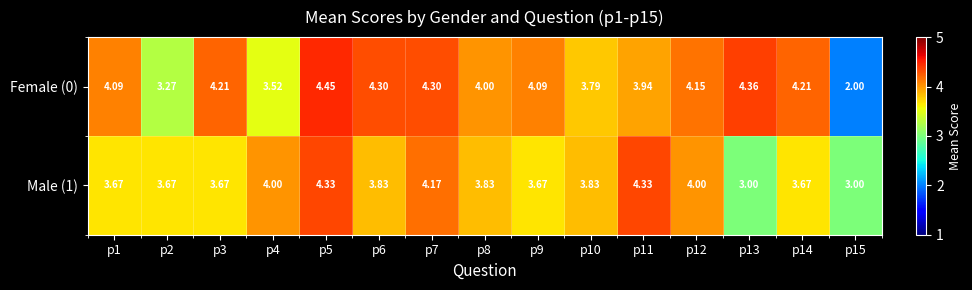

What is the smallest value displayed?

2.0